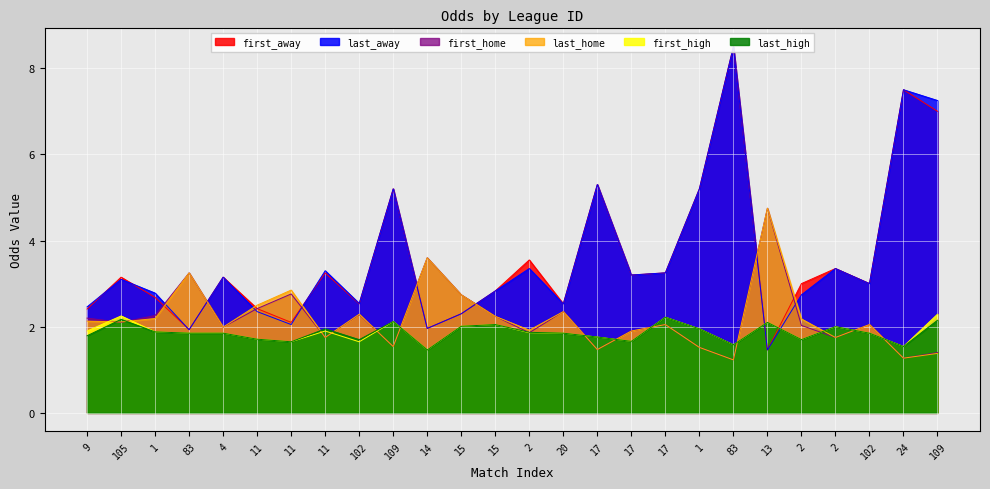

How many lines are shown in the chart?

6